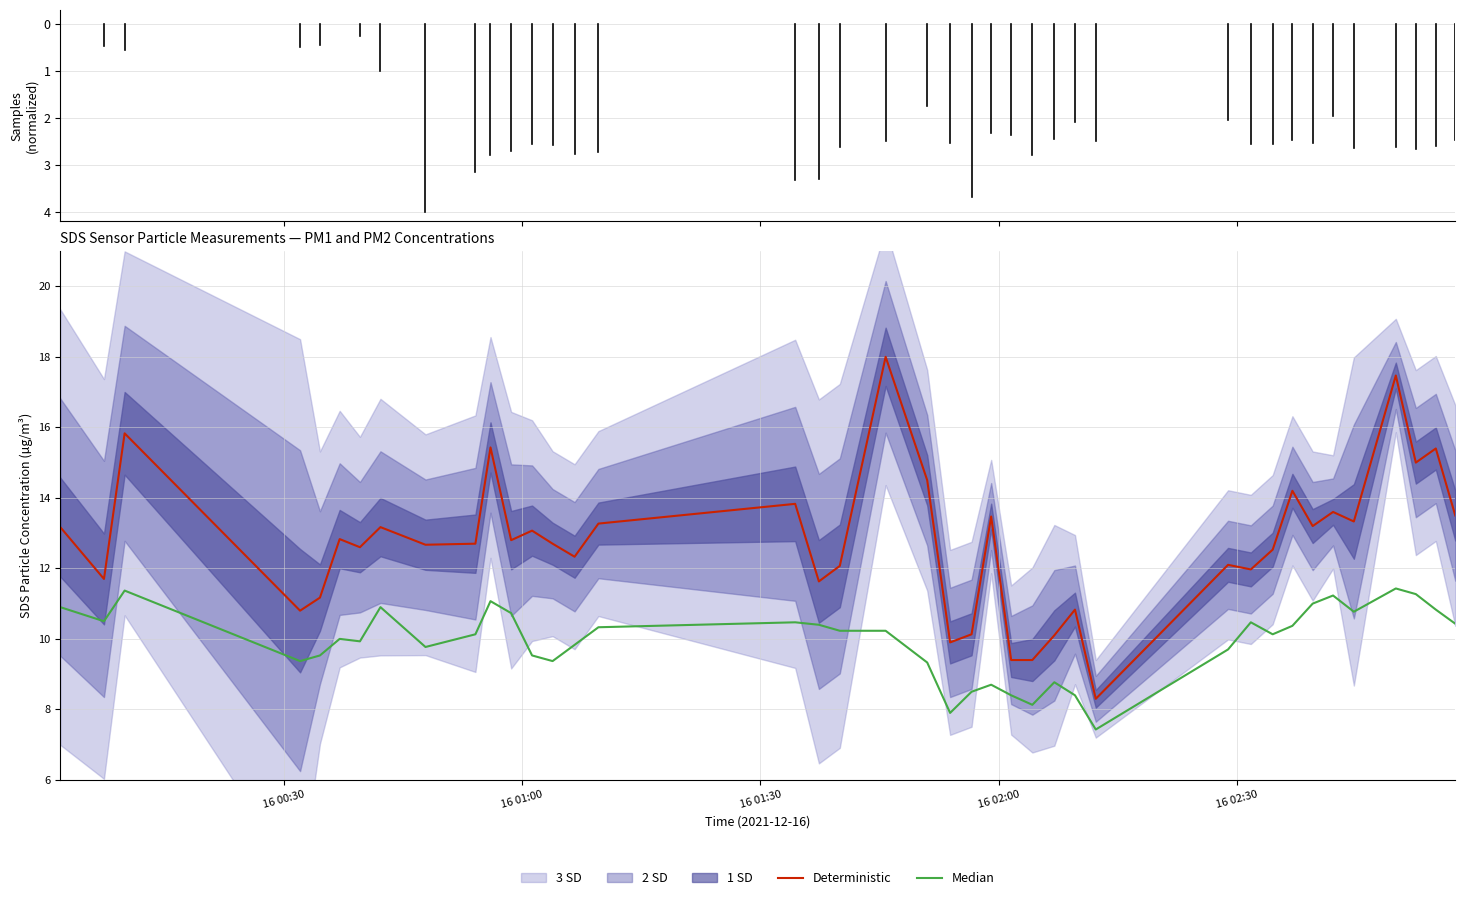

What is the maximum value shown in the chart?

18.0